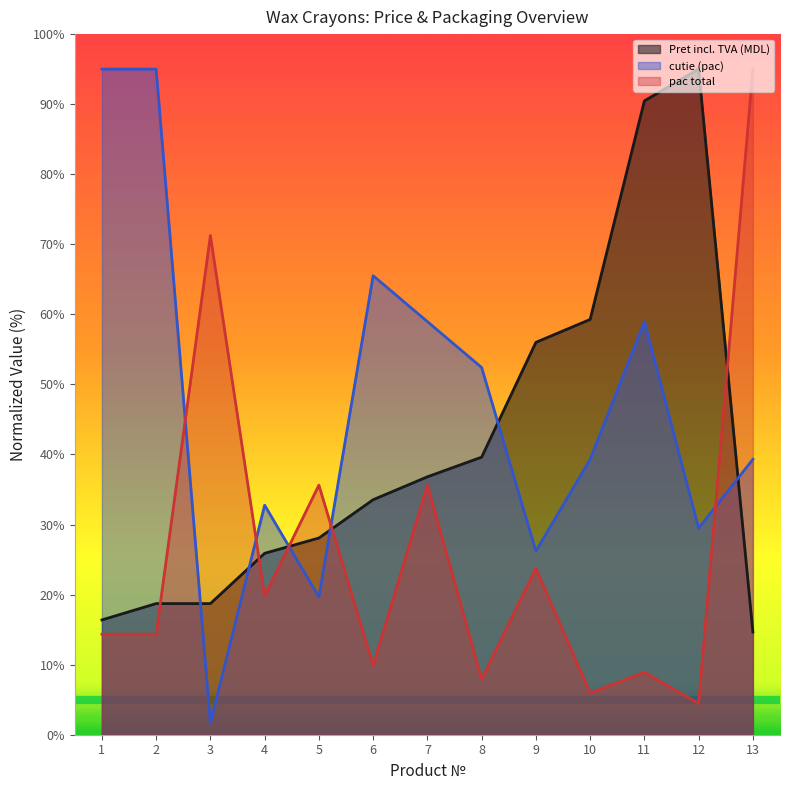

At which category does the chart reach its minimum across all series?

3